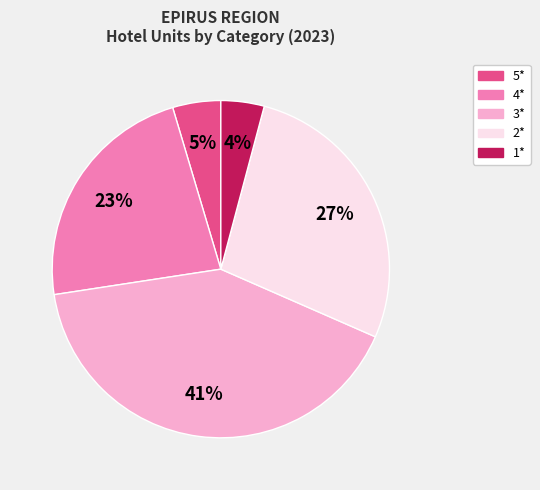

The 5* slice represents 5% of the pie. True or false?

True